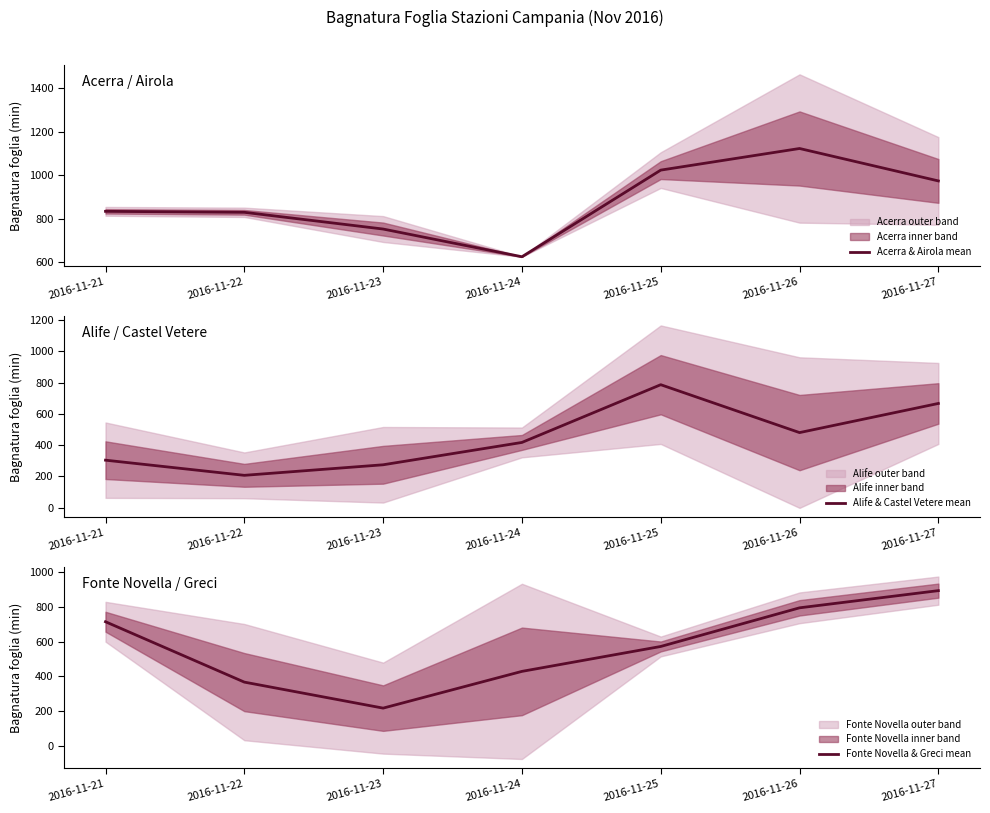

Which category has the highest value in the Acerra & Airola mean series?

2016-11-26